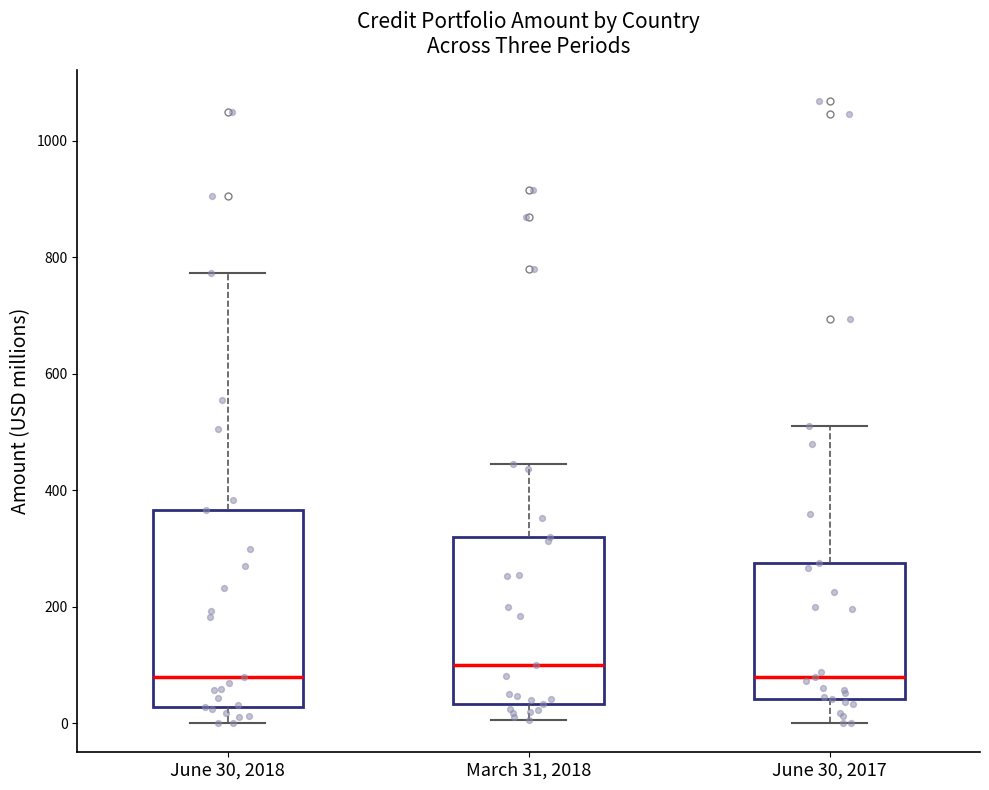

Which box has the highest median line?

March 31, 2018